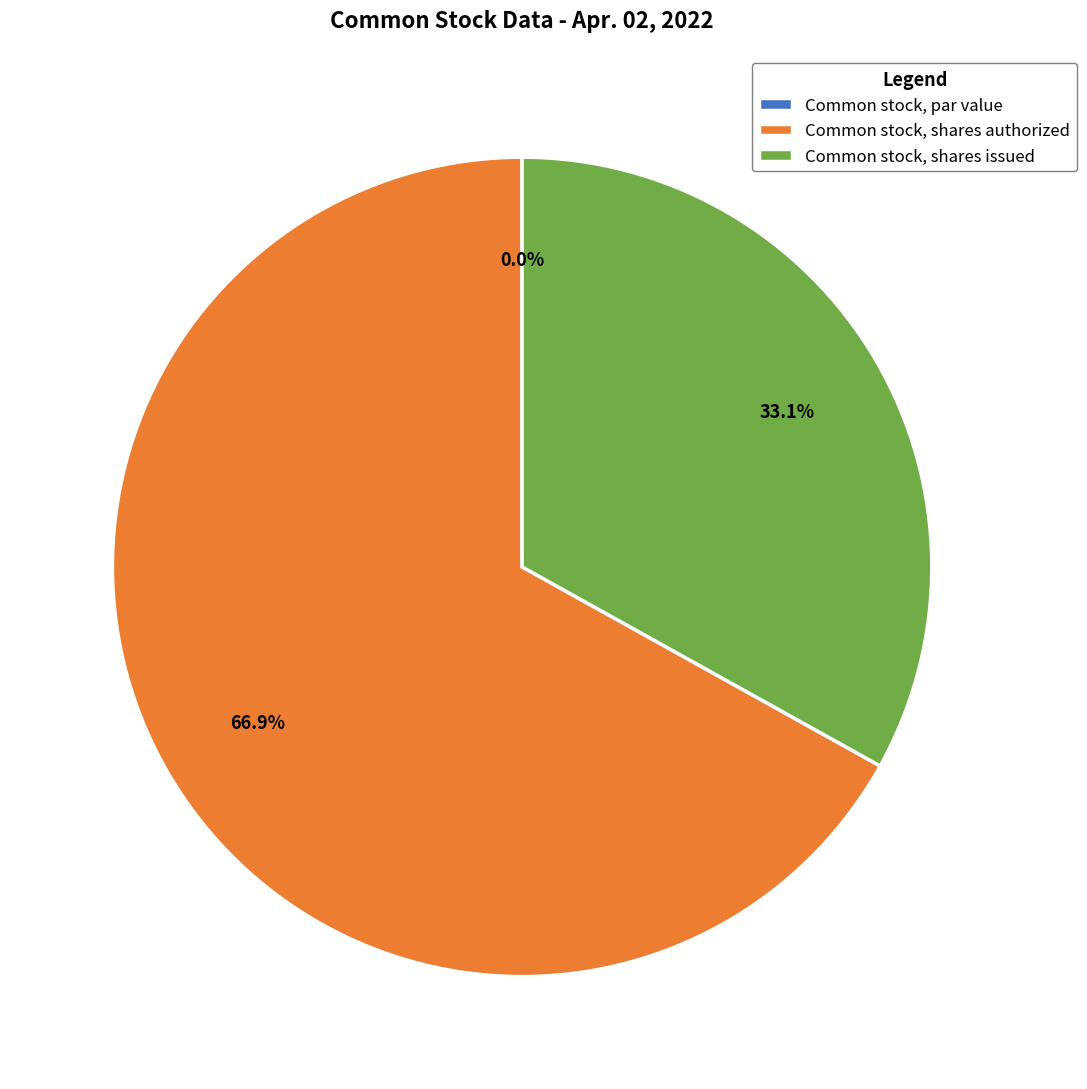

The Common stock, shares authorized slice represents 55% of the pie. True or false?

False